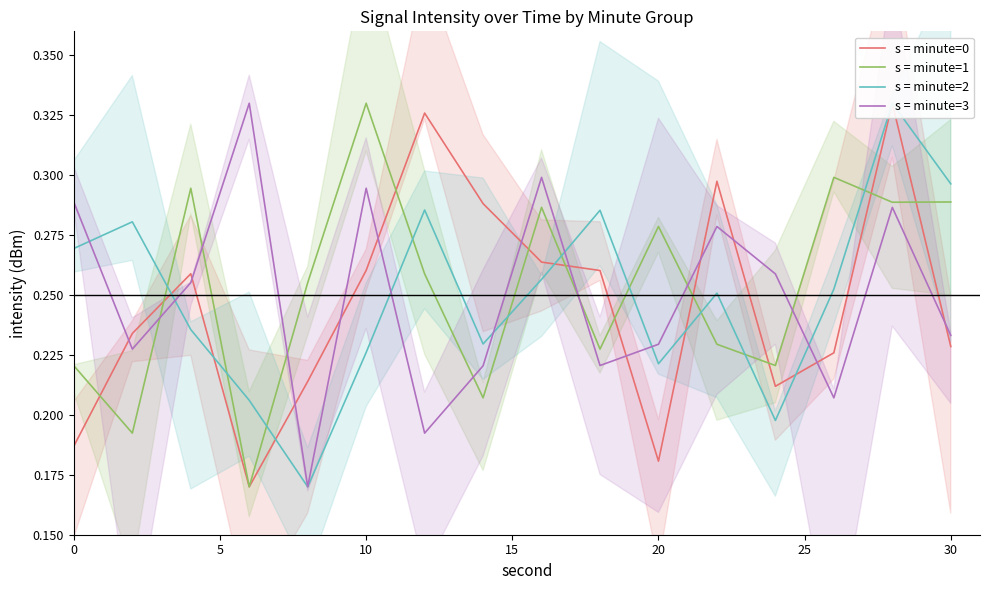

True or false: s = minute=1 and s = minute=3 intersect in this chart.

True